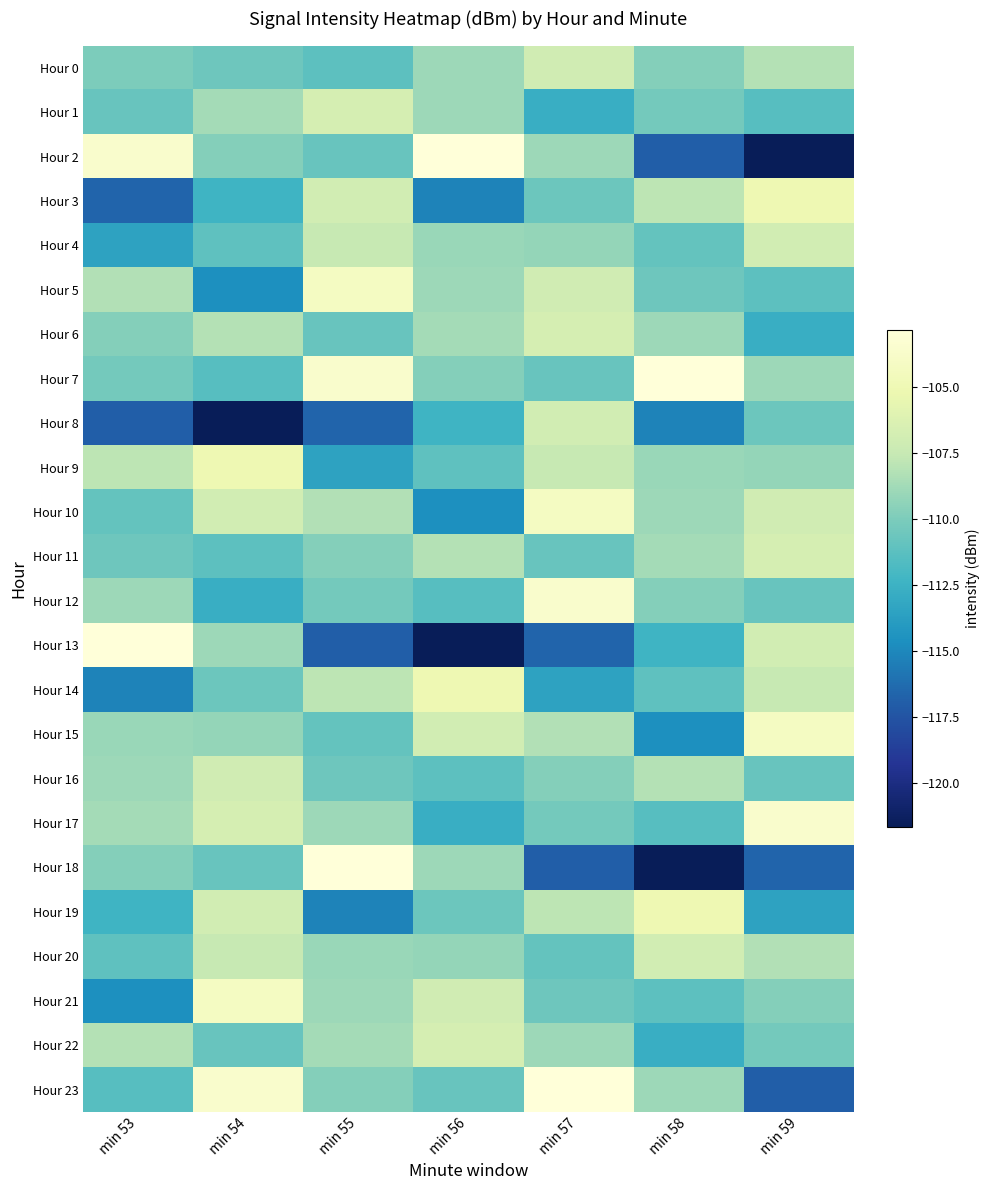

List the series in order of their peak value, lowest first.

Hour 0, Hour 16, Hour 8, Hour 4, Hour 20, Hour 1, Hour 6, Hour 11, Hour 22, Hour 3, Hour 9, Hour 14, Hour 19, Hour 5, Hour 10, Hour 15, Hour 21, Hour 12, Hour 17, Hour 2, Hour 7, Hour 13, Hour 18, Hour 23